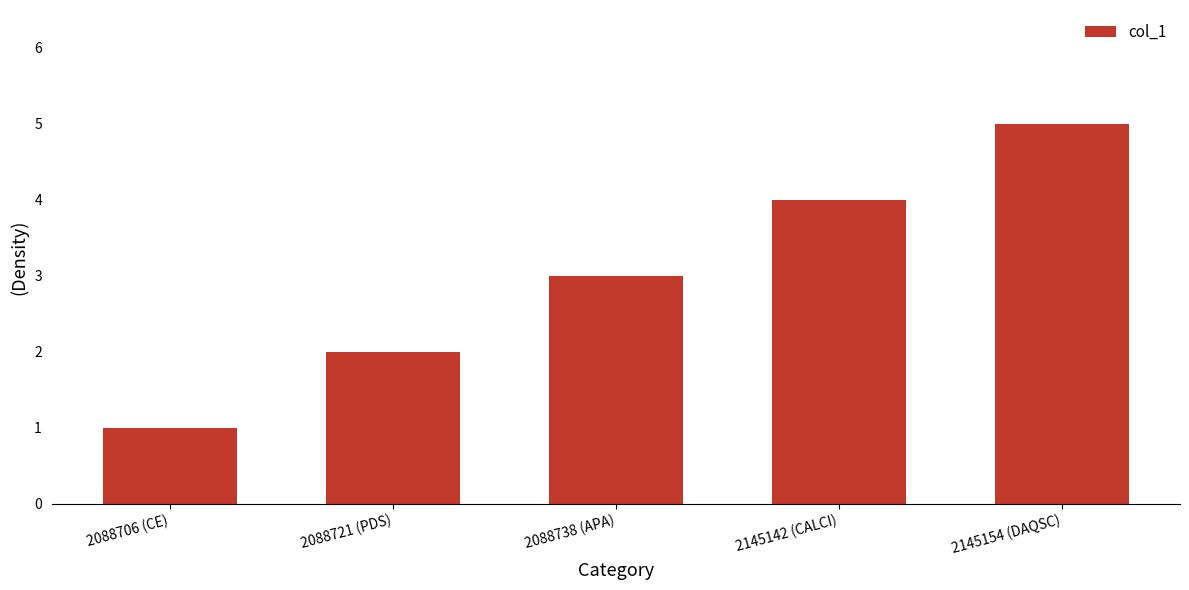

How many values are between 2 and 4?

3